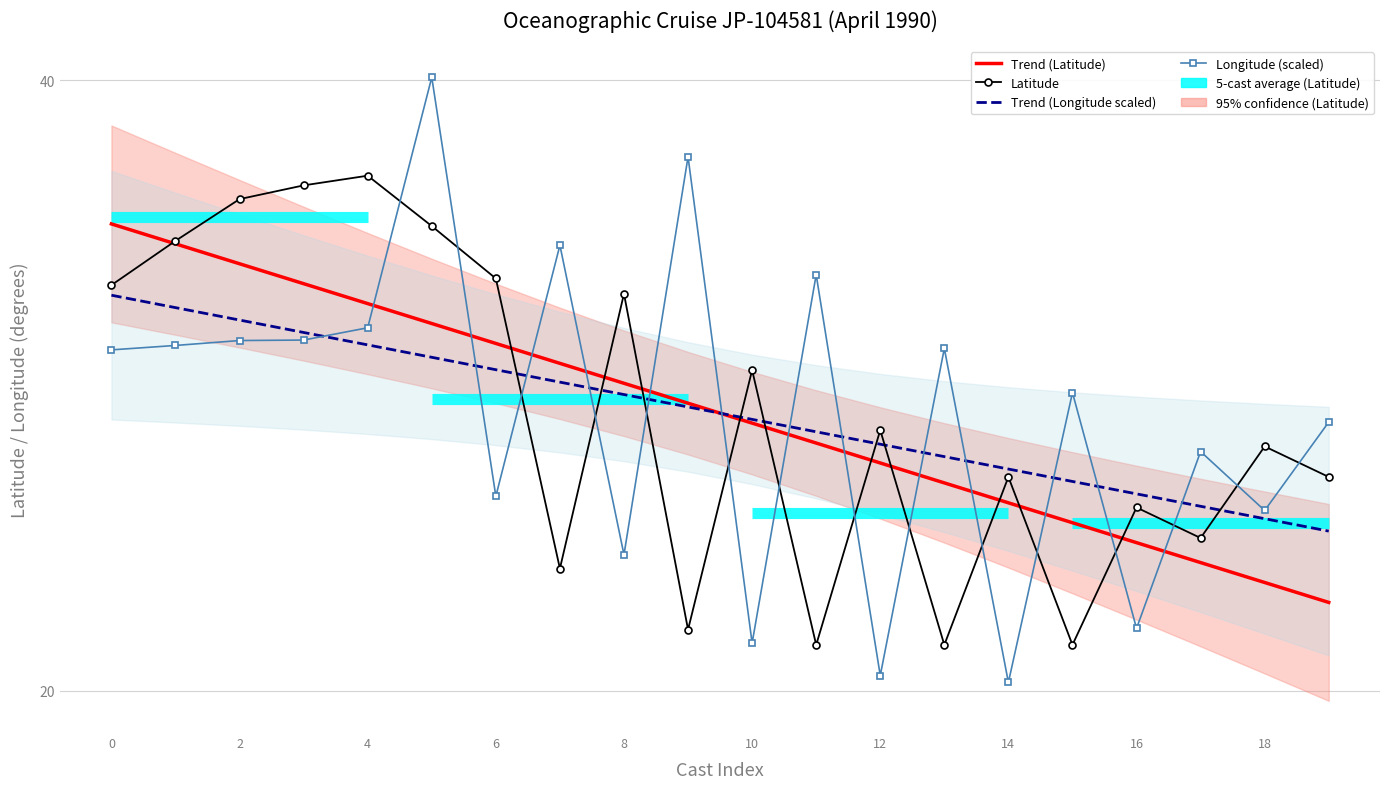

What is the difference between the maximum and second lowest values in the Longitude (scaled) series?

19.6